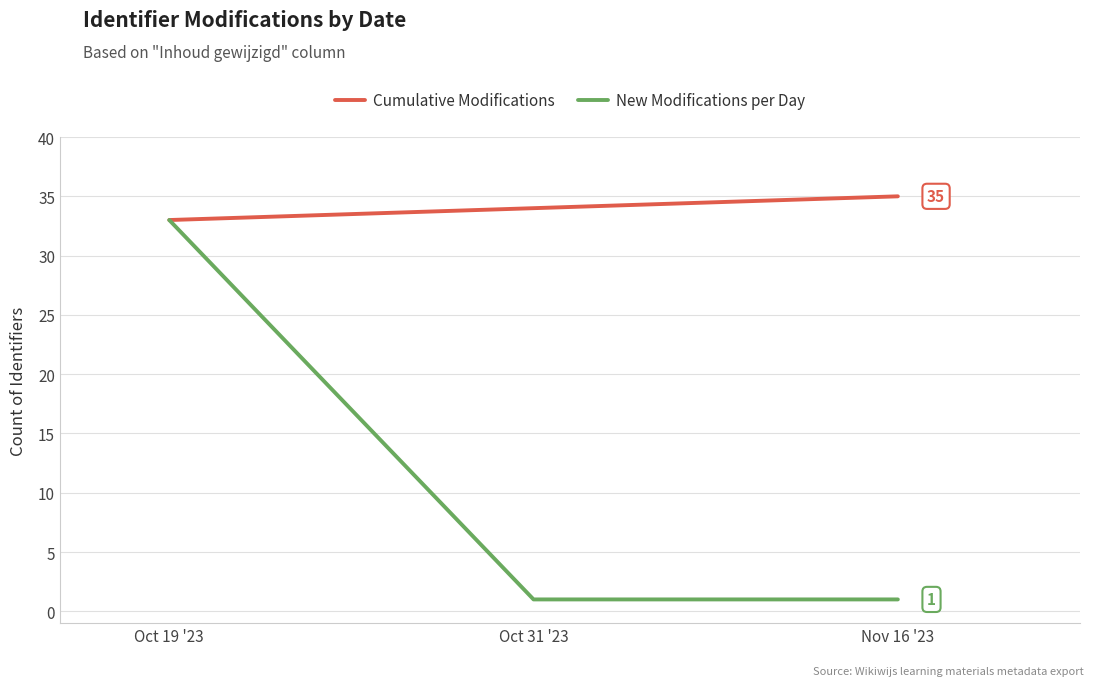

What are all the series names shown in the legend?

Cumulative Modifications, New Modifications per Day